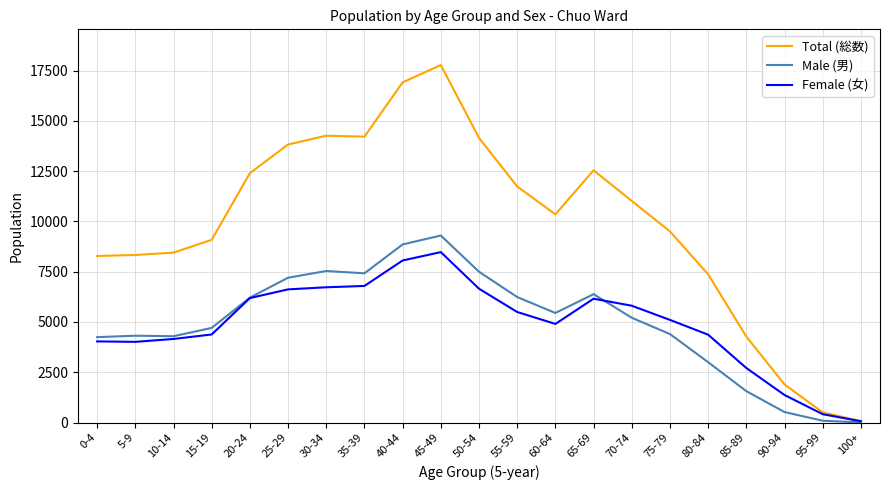

What is the maximum value shown in the chart?

17772